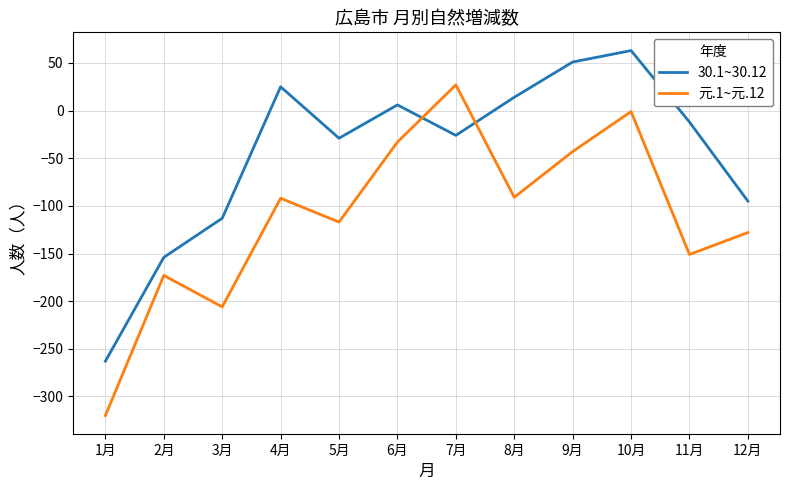

Where is 30.1~30.12 nearest to the value -100?

12月